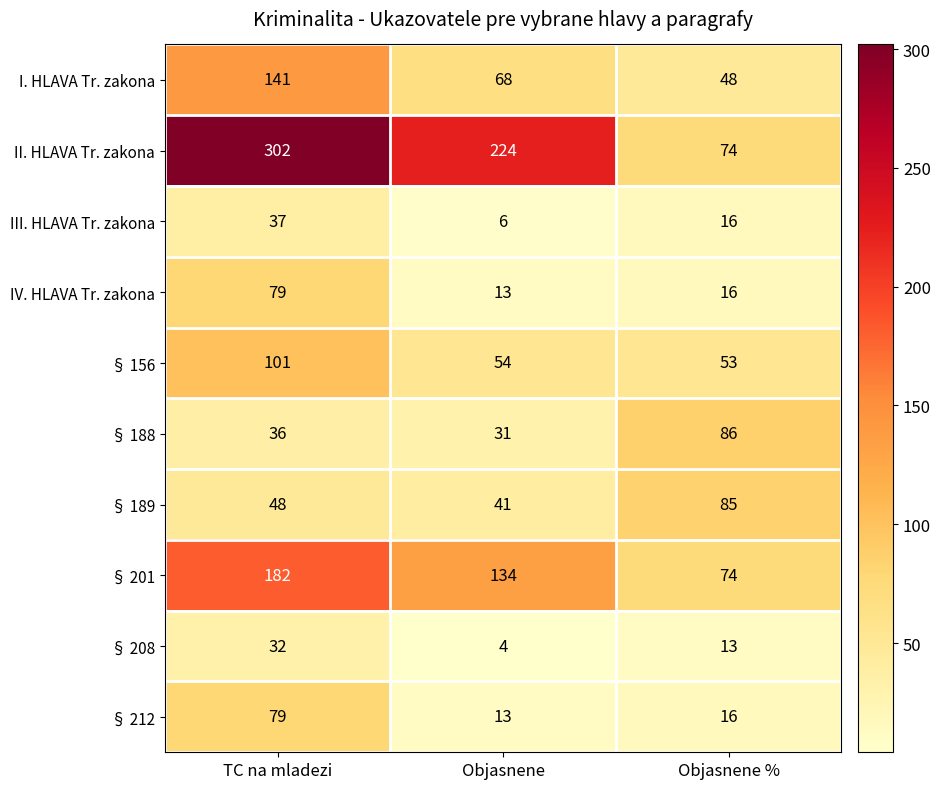

What is the minimum value for § 208?

4